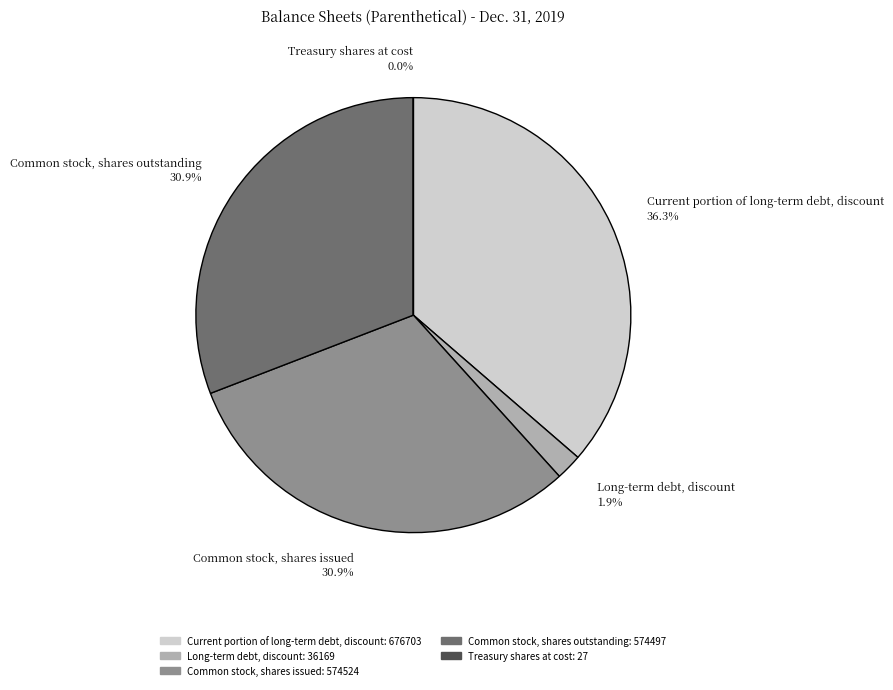

To the nearest percent, what is the difference between the largest and smallest slice percentages?

36%